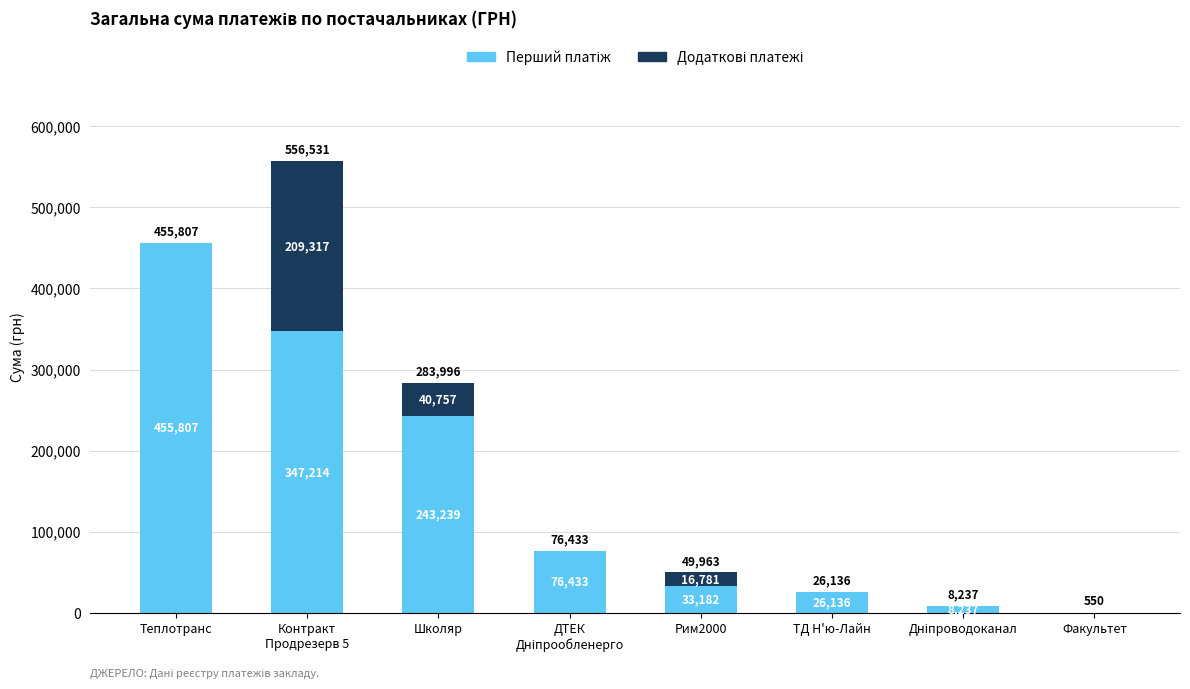

What is the total value across all series at Факультет?

550.0